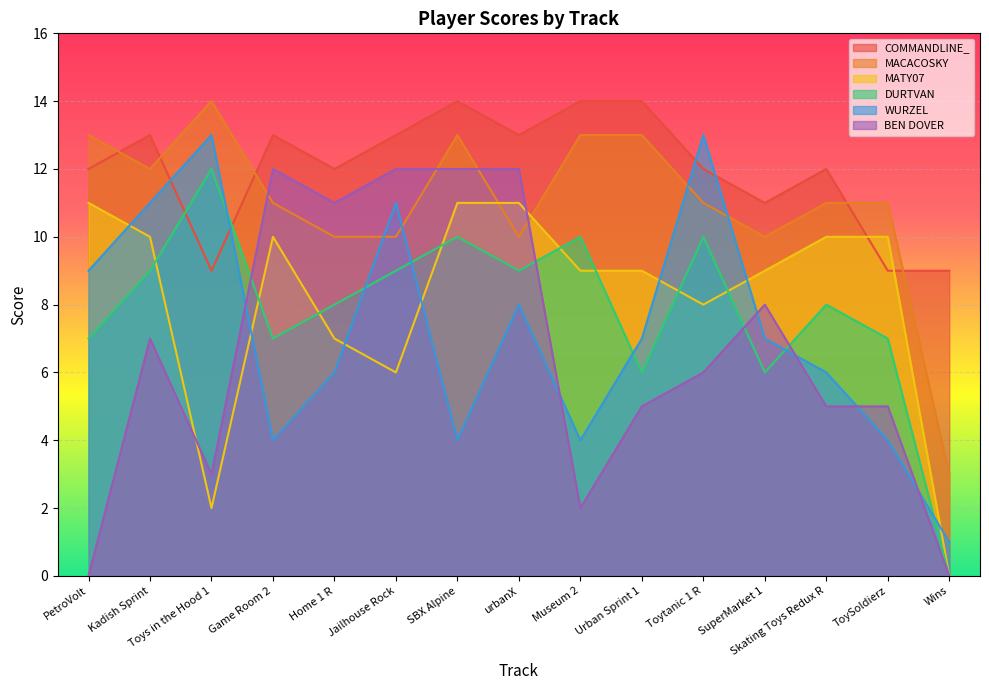

What is the maximum value shown in the chart?

14